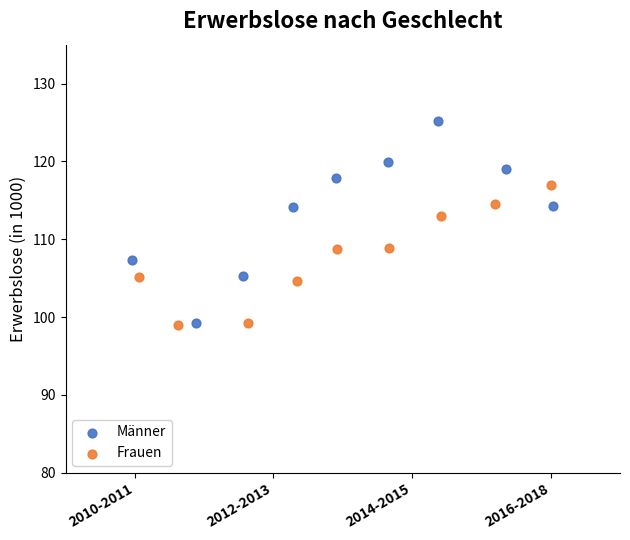

Which series reaches the maximum Y coordinate?

Männer